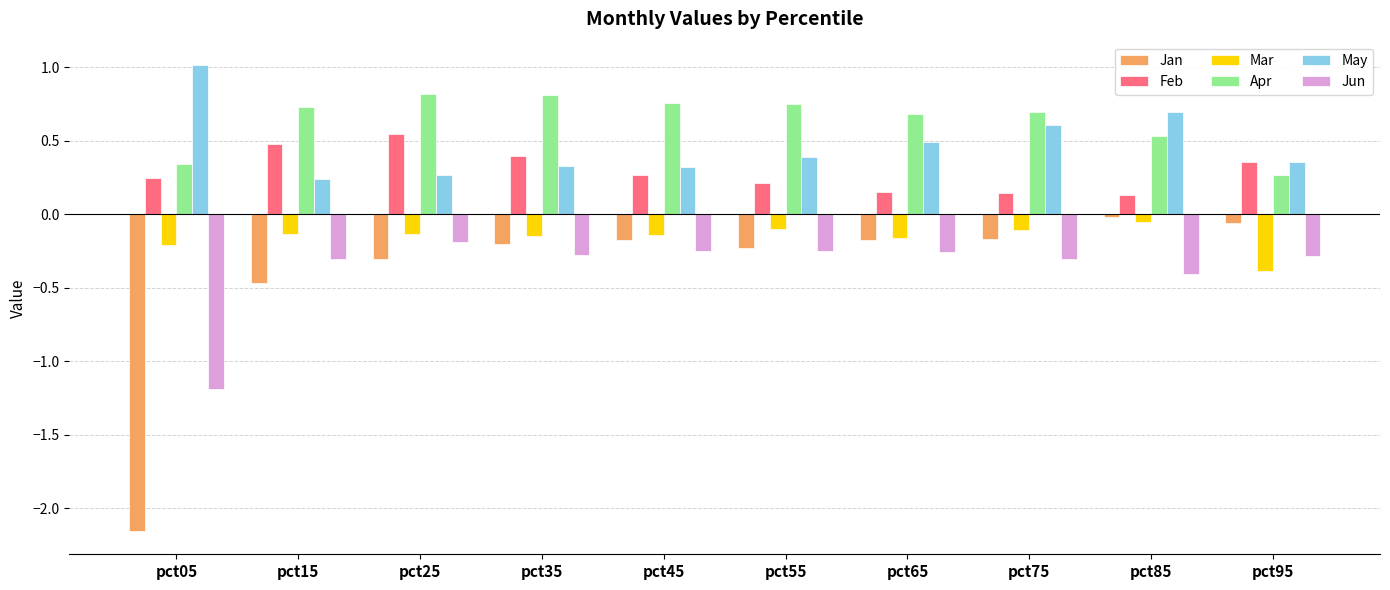

What is the difference between the second highest and minimum values in the Jan series?

2.1